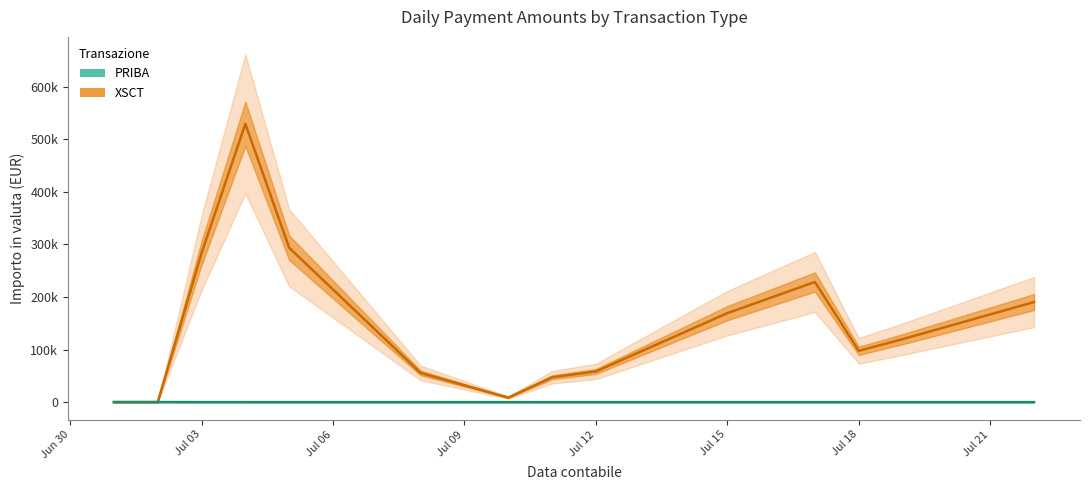

List the series in order of their overall mean, lowest first.

PRIBA (line), XSCT (line)